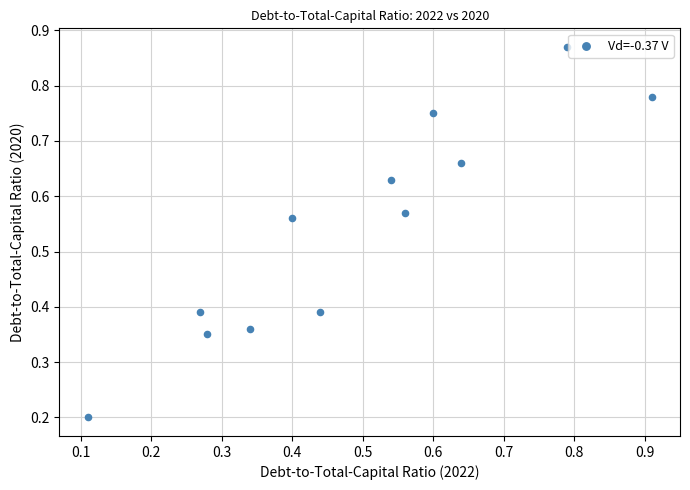

What is the average X value?

0.5